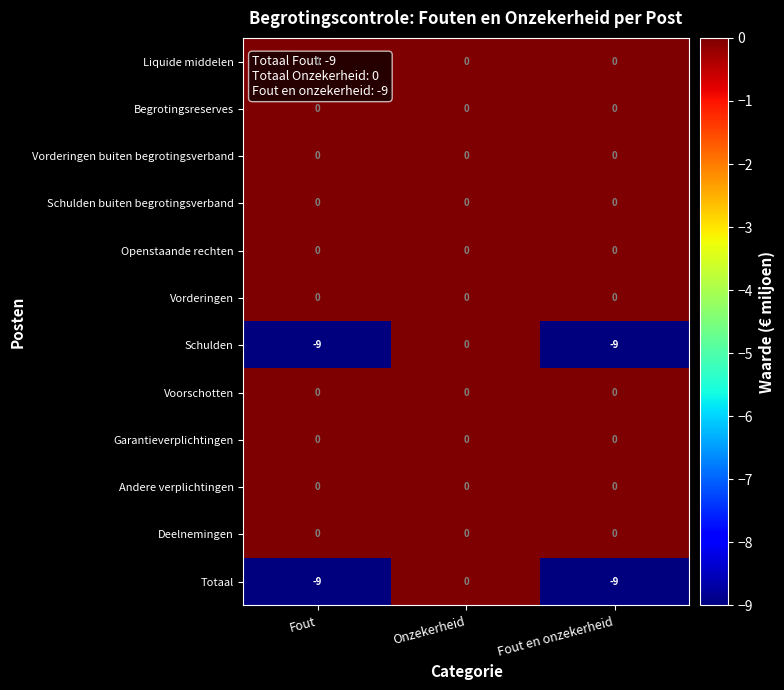

At which label does Totaal reach its peak?

Onzekerheid